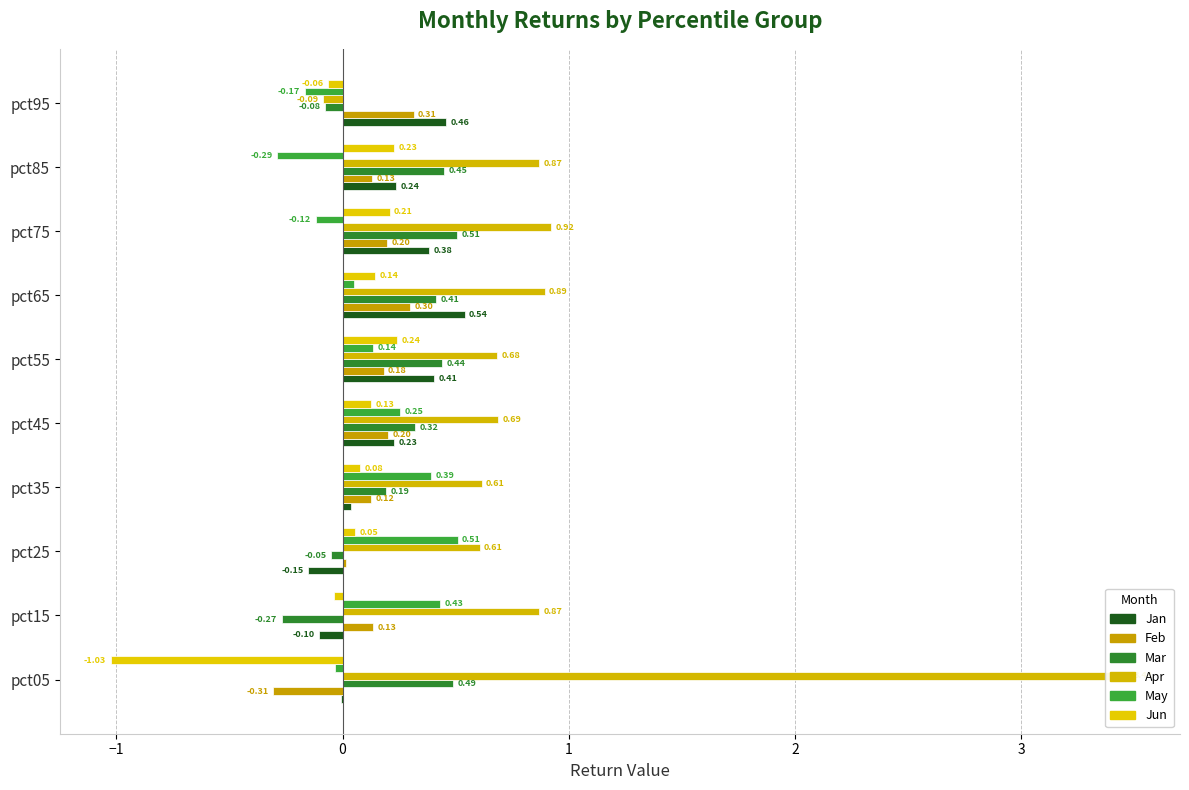

How many values in the Jan series exceed 0?

7